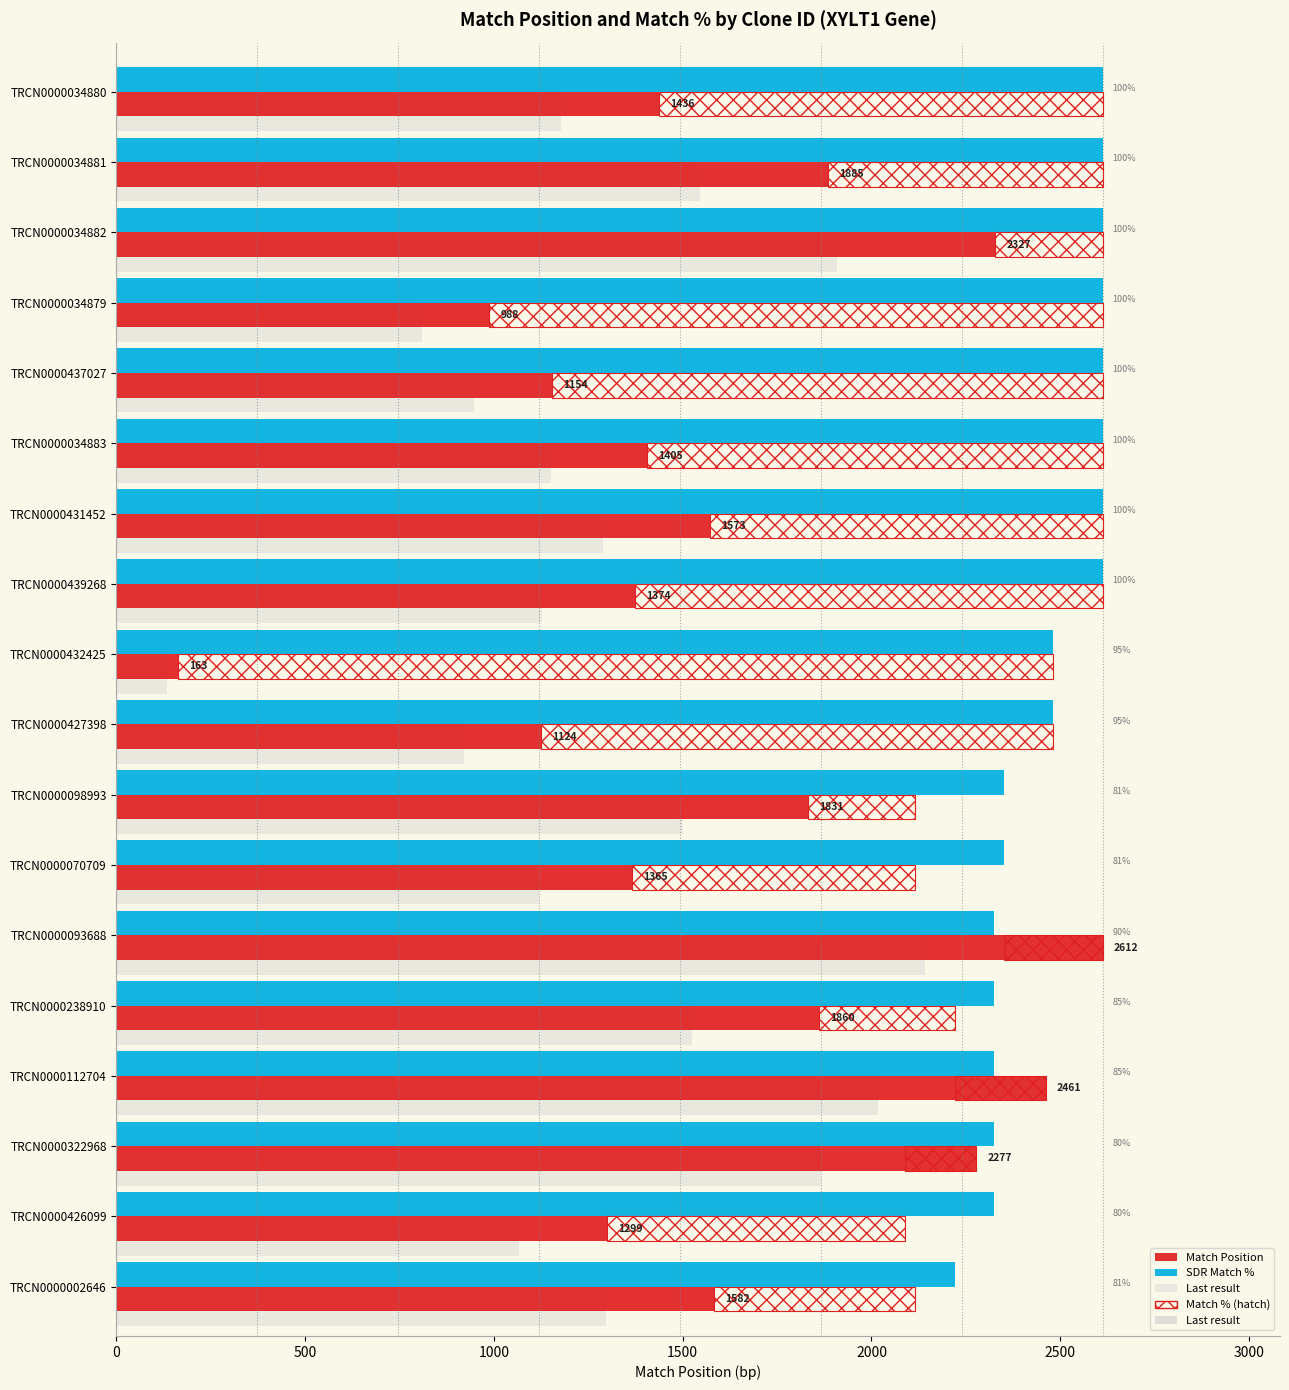

Rank the series by their maximum value, from lowest to highest.

Last result, Match Position, SDR Match %